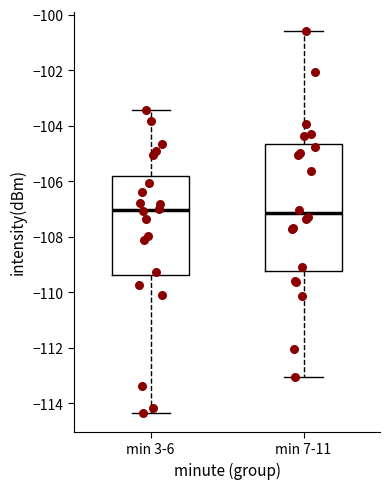

Reading left to right, transcribe this box plot: for each box, give where its median line is, the range the box spans, and where its two whiskers end, as read against the y-axis. The values are not printed on the chart, so give them approximately, as read against the axis.

min 3-6: median -107.0, box -109.4 to -105.8, whiskers -114.4 to -103.4
min 7-11: median -107.2, box -109.2 to -104.6, whiskers -113.0 to -100.6